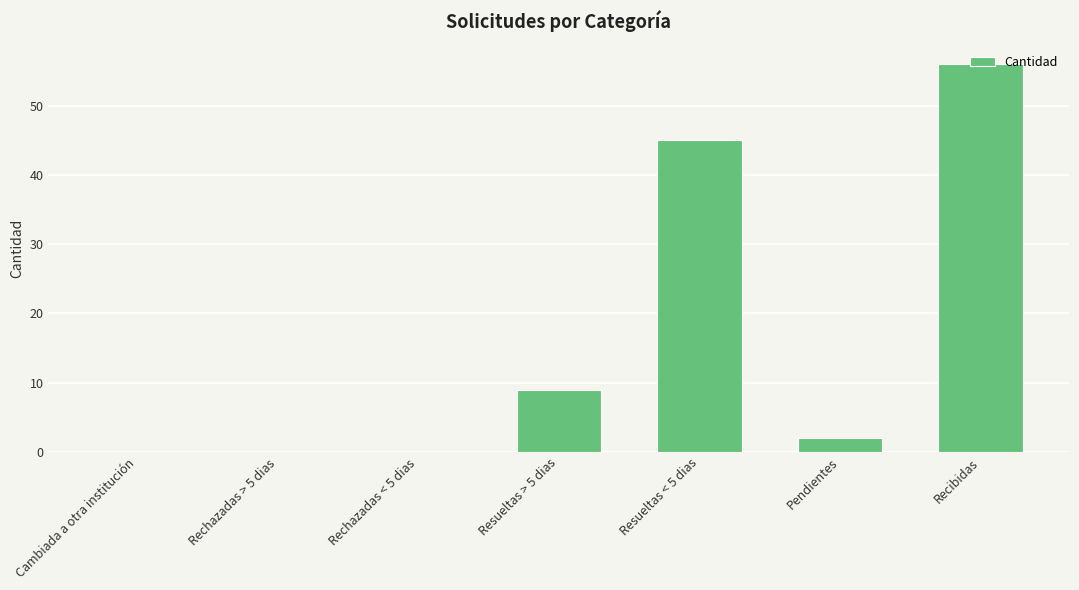

How many categories are shown in the chart?

7